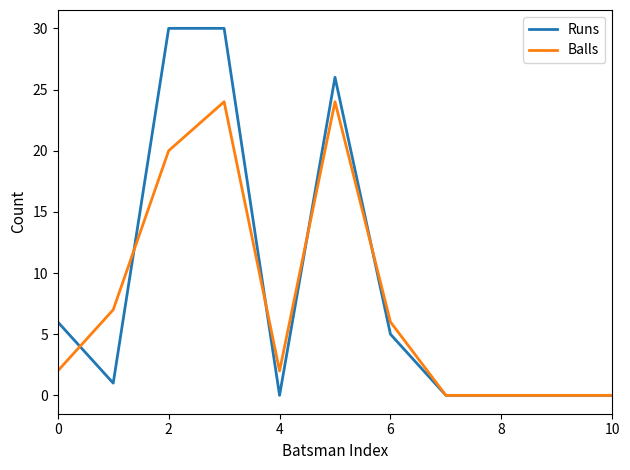

Which series has the widest spread of values?

Runs